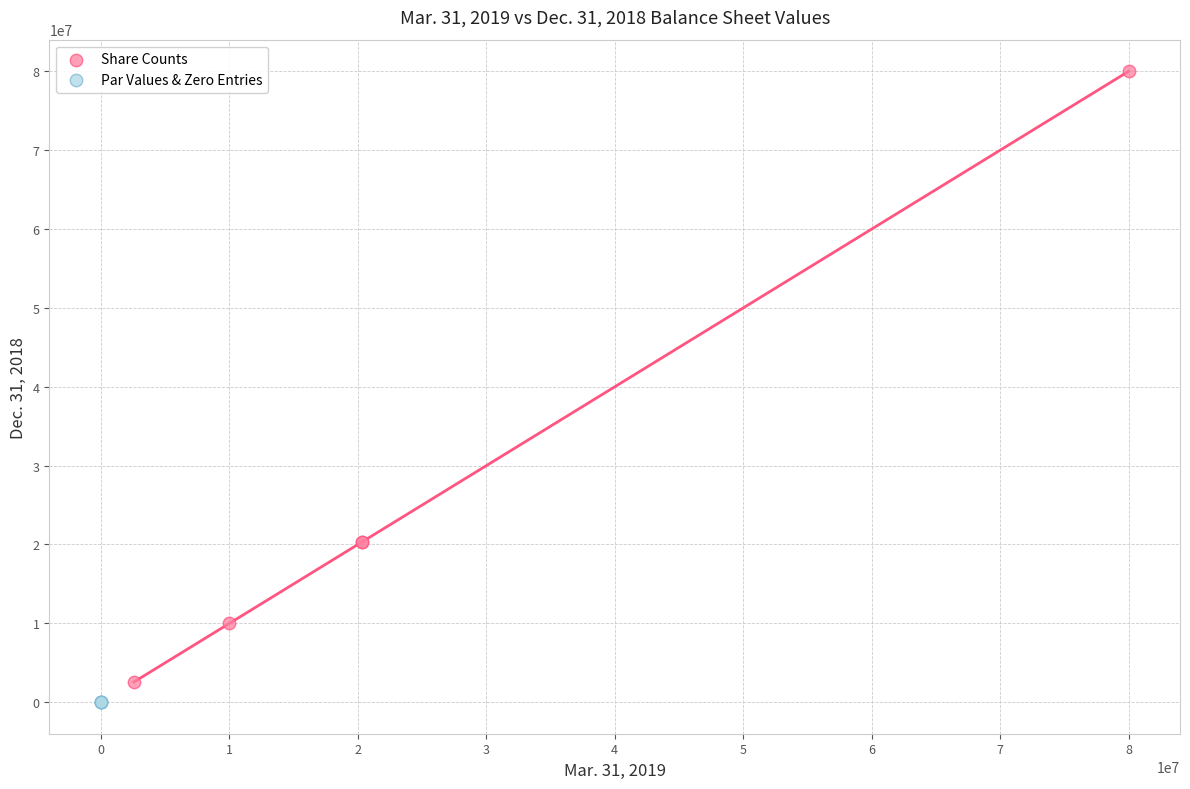

Which series has the largest Y range (max minus min)?

Share Counts